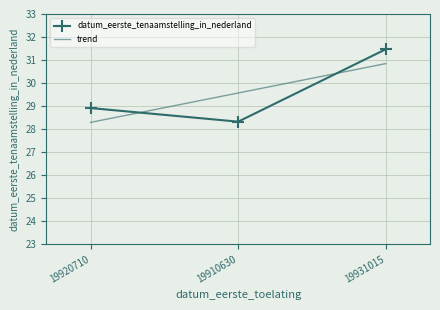

How many values are between 28 and 31?

2